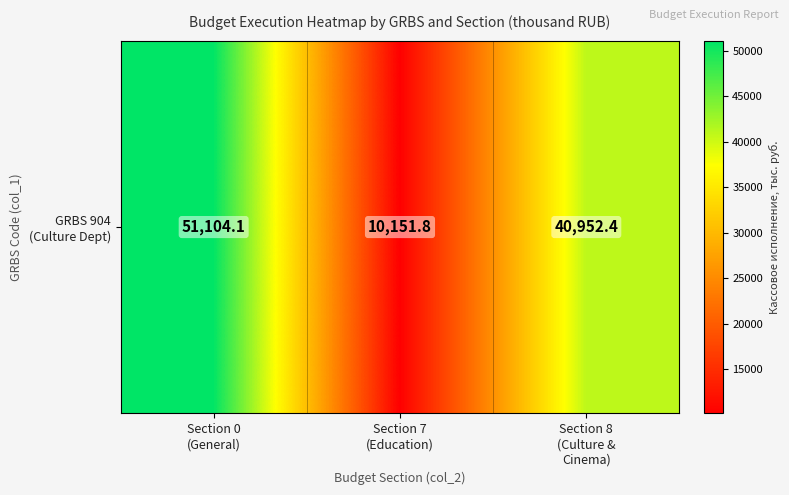

Reading left to right, list all the values displayed in this chart.

51104.1	10151.8	40952.4